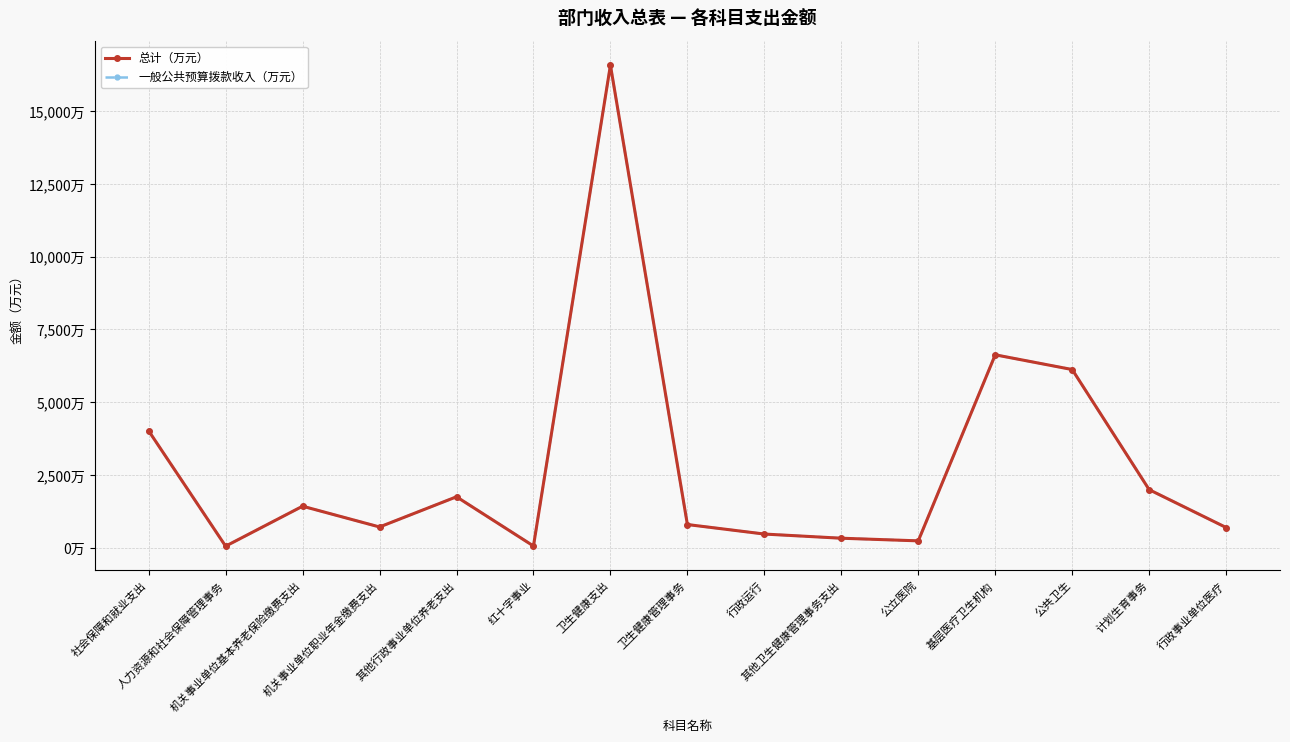

Reading right to left, what are all the values shown in this chart?

总计（万元）: 694.5	1995.0	6121.2	6627.2	236.5	326.9	470.1	797.1	16574.6	59.6	1750.2	713.2	1426.5	54.0	4015.6
一般公共预算拨款收入（万元）: 694.5	1995.0	6121.2	6627.2	236.5	326.9	470.1	797.1	16574.6	59.6	1750.2	713.2	1426.5	54.0	4015.6